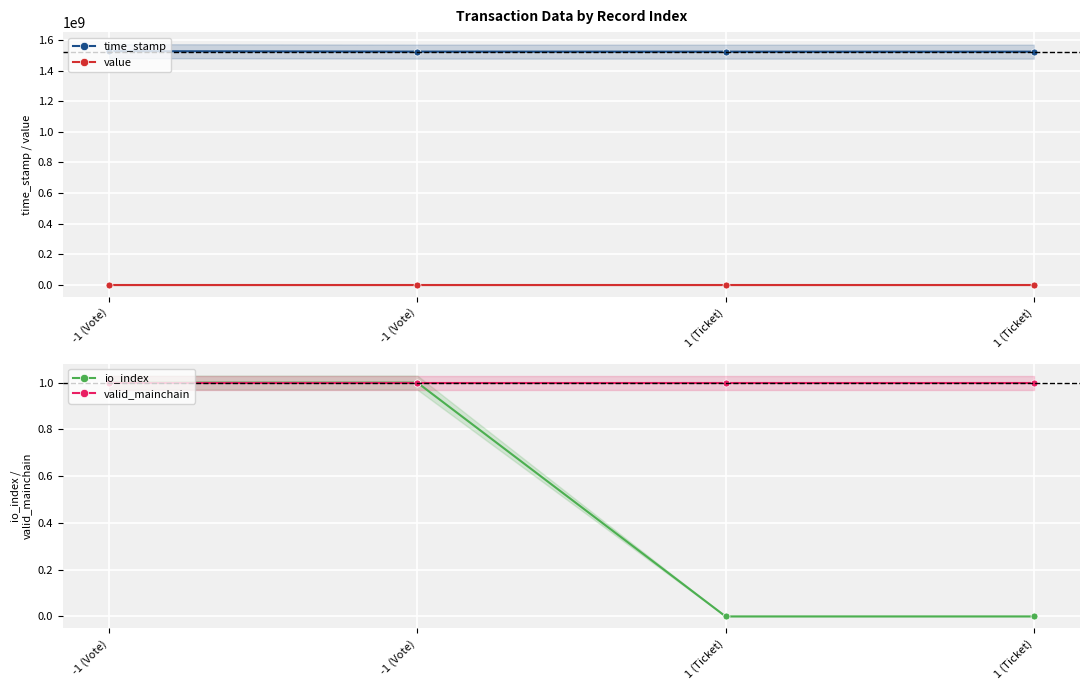

What is the maximum value shown in the chart?

1527050433.0